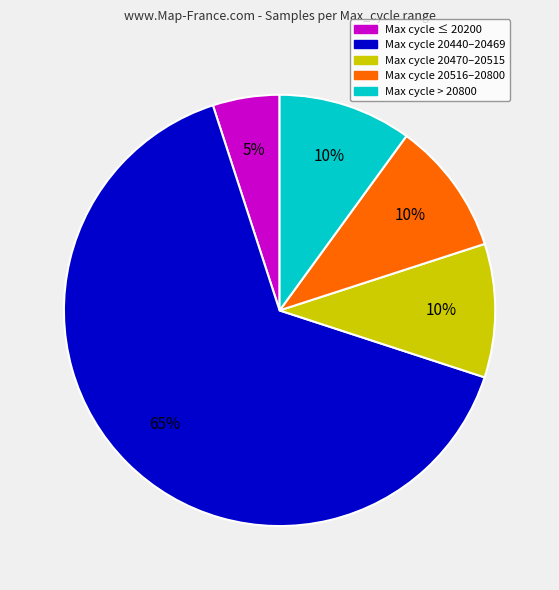

Is there any slice that represents more than half of the pie?

Yes